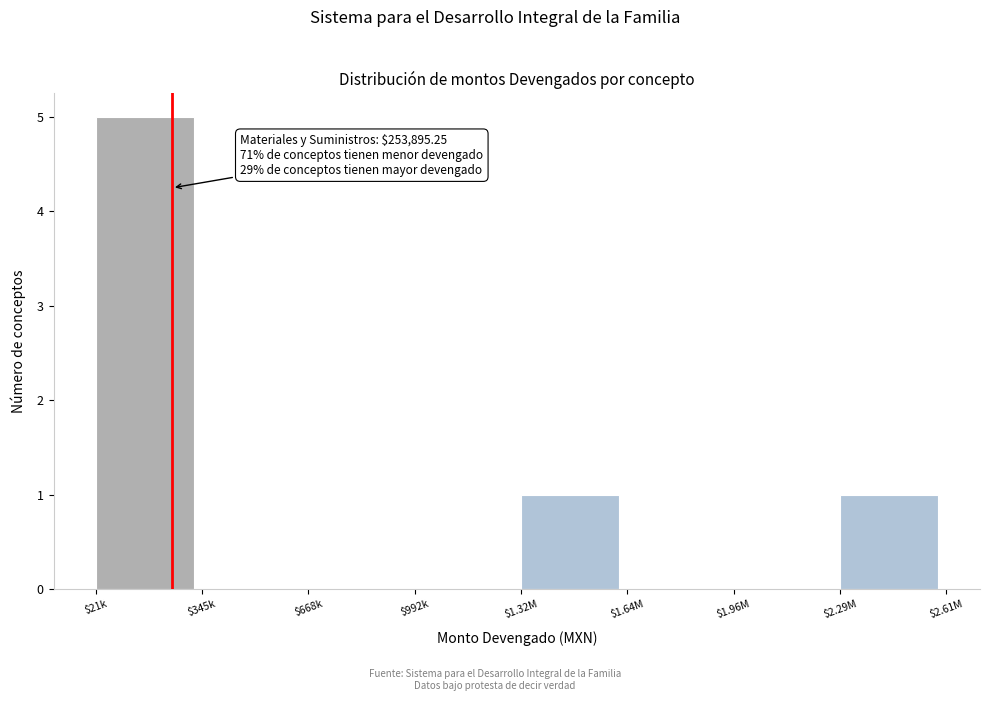

True or false: the data shows 2 at $1.32M.

False